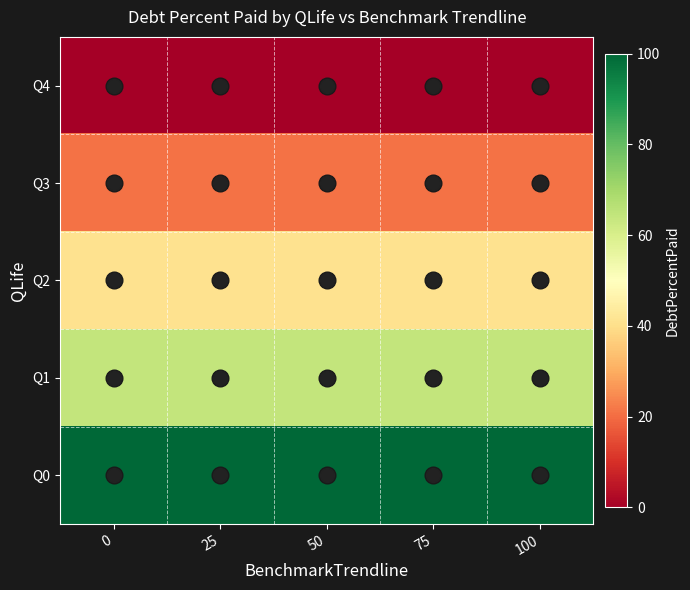

What is the total value across all series at 0?

226.1